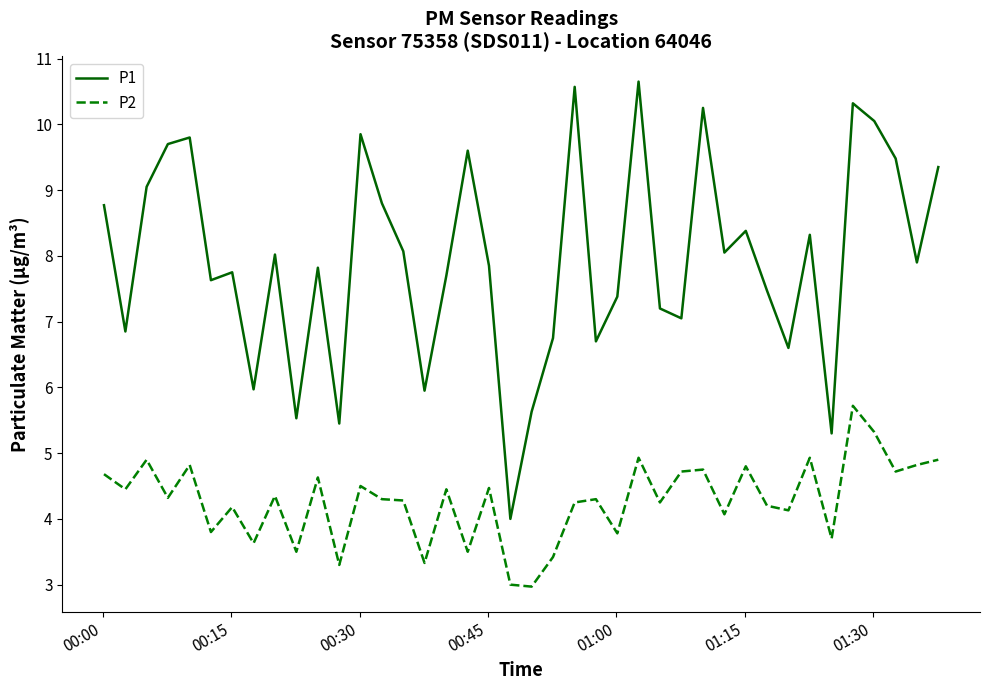

Count the number of categories in the chart.

40